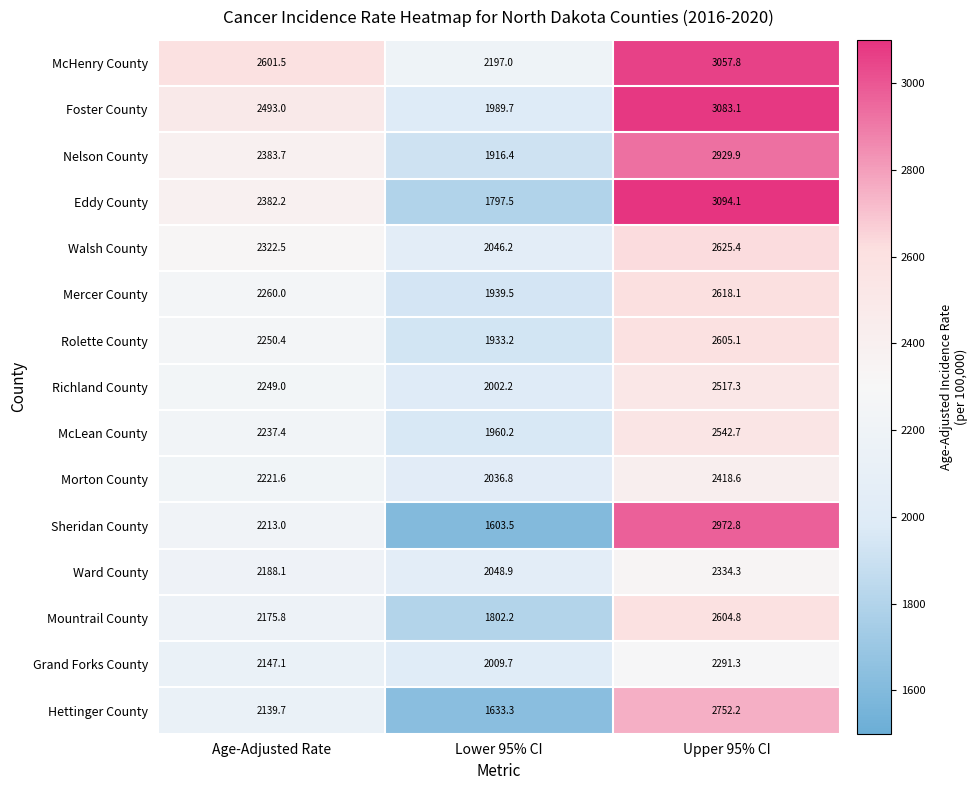

How many data points in McHenry County are less than 2601?

1